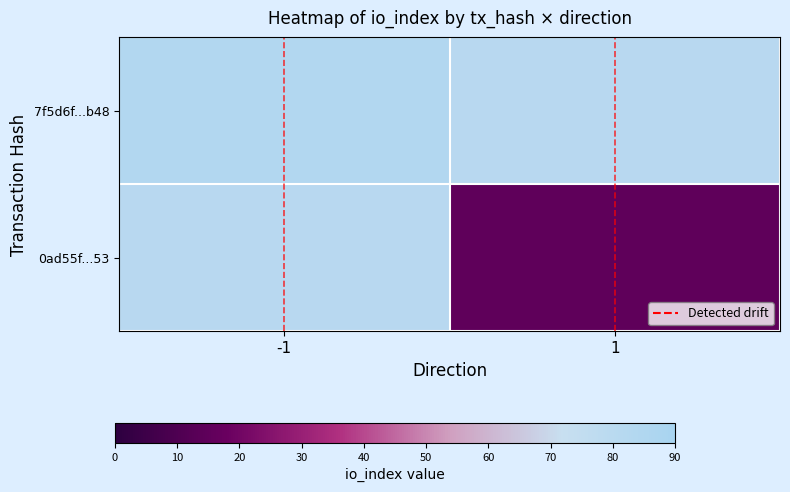

How many values in 0ad55f...53 are above zero?

1